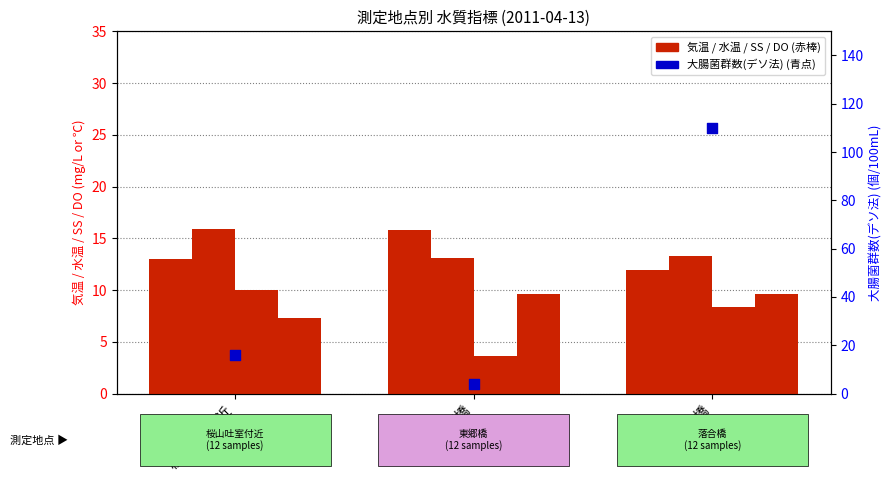

Which series has the widest spread of Y values?

大腸菌群数(デソ法)